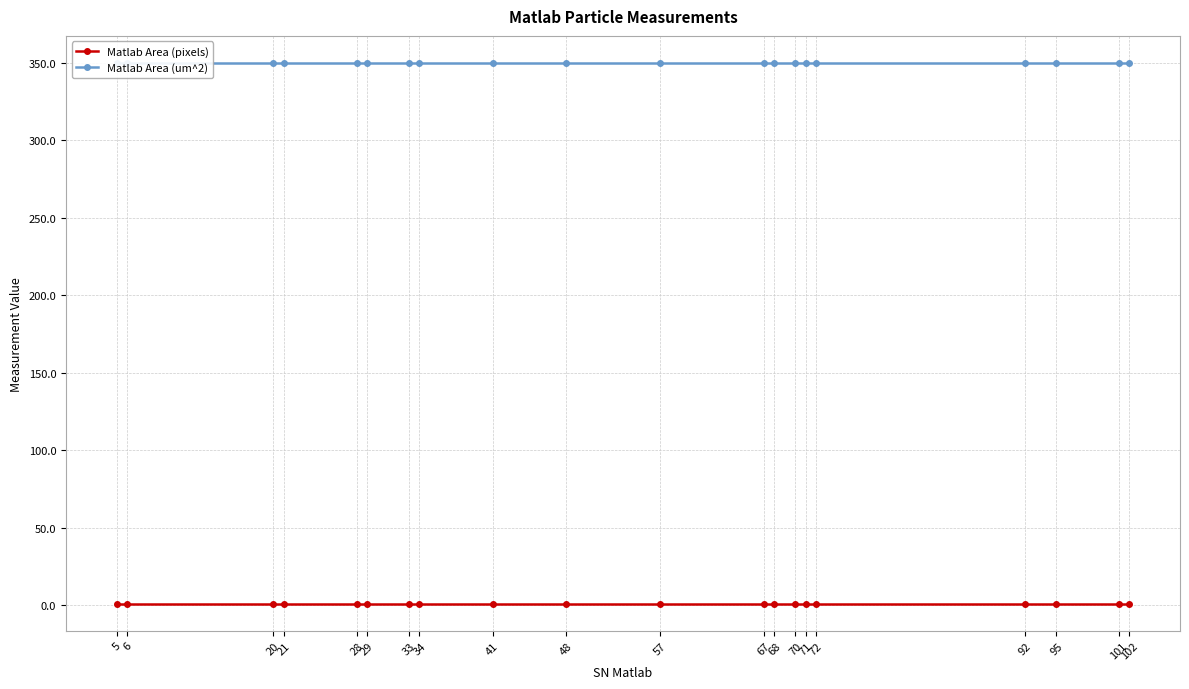

How many distinct data groups are displayed?

2